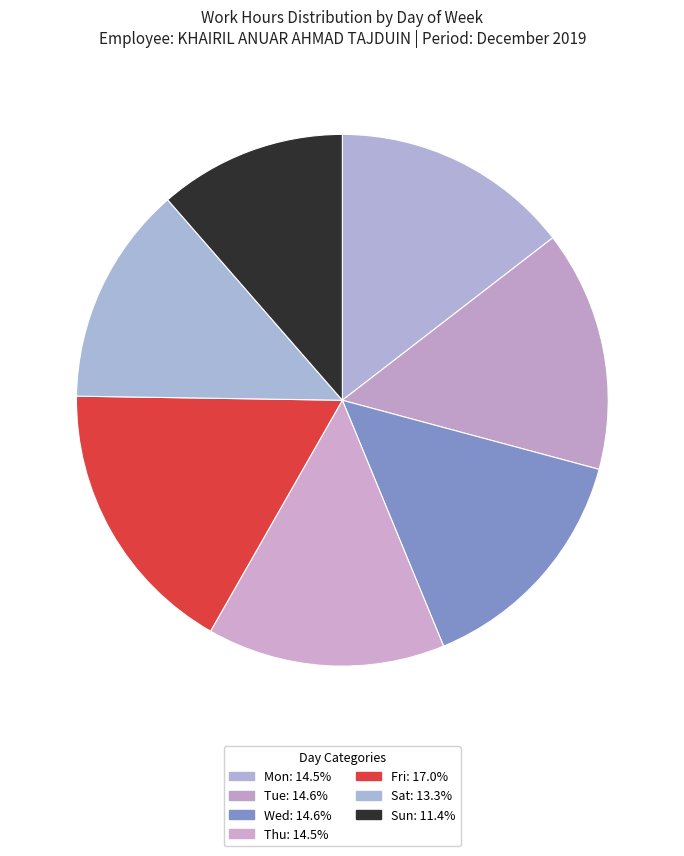

Is it true that Fri is 17% of the pie?

True